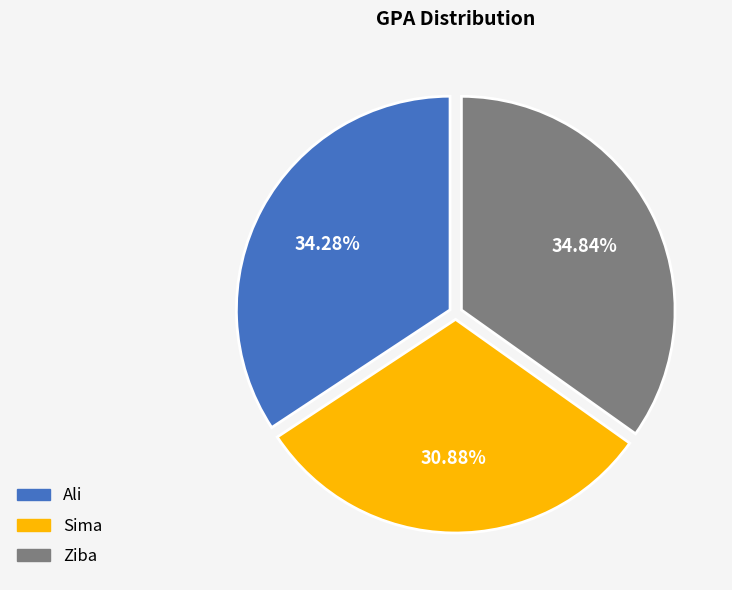

What percentage is the Ali slice, to the nearest percent?

34%